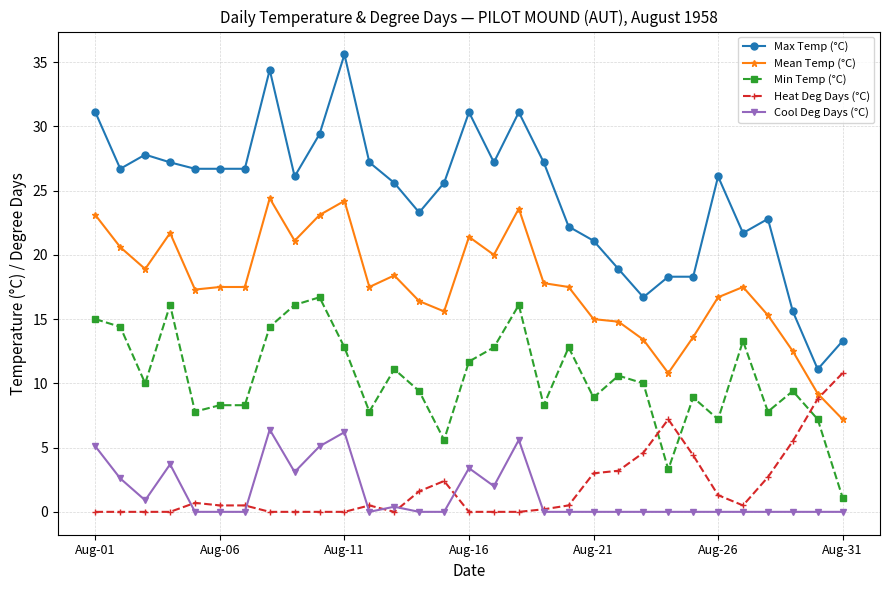

What is the value of the Max Temp (°C) point at the 30th from the left?

11.1